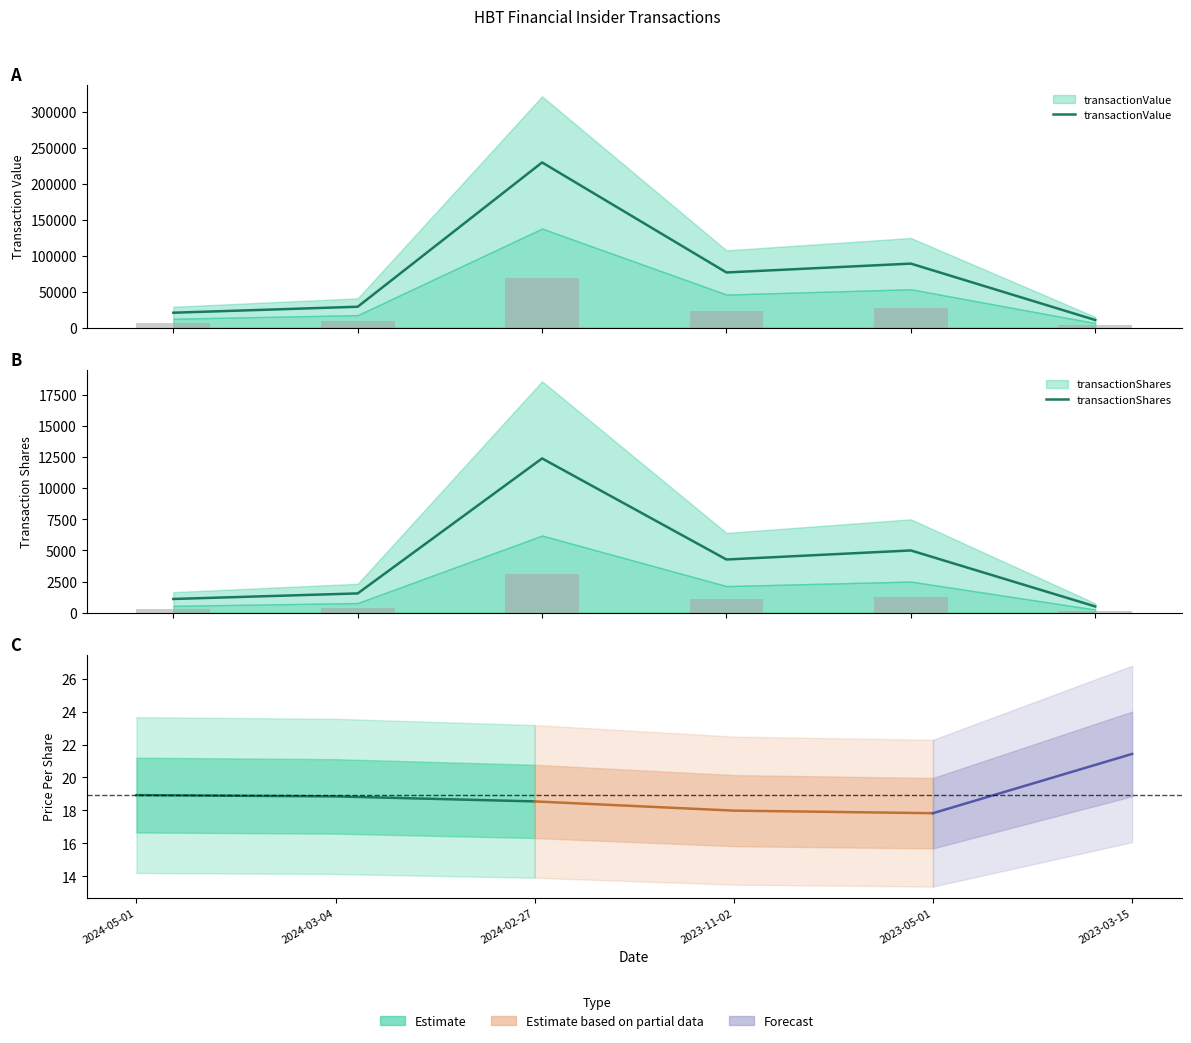

Rank the series by their maximum value, from highest to lowest.

transactionValue, transactionShares